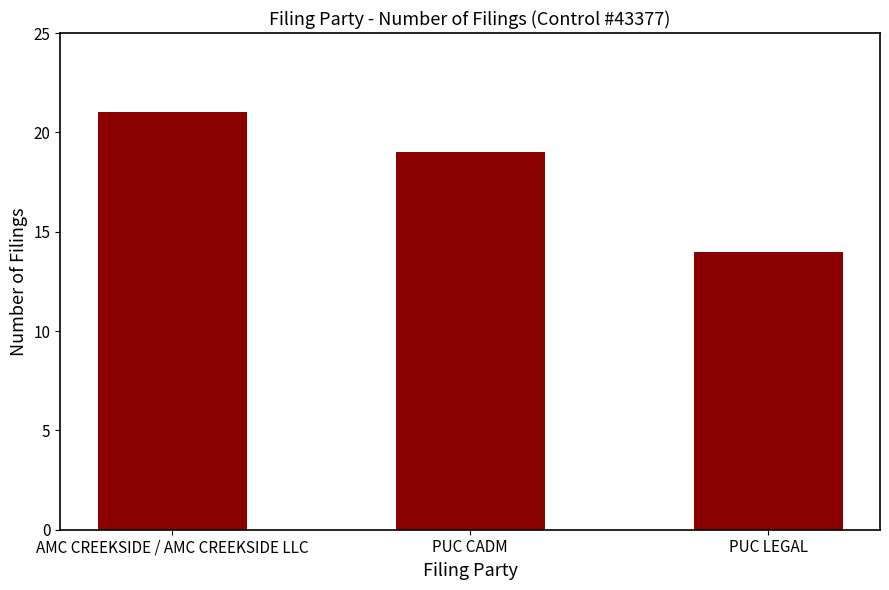

What is the label of the 3rd bar from the left?

PUC LEGAL